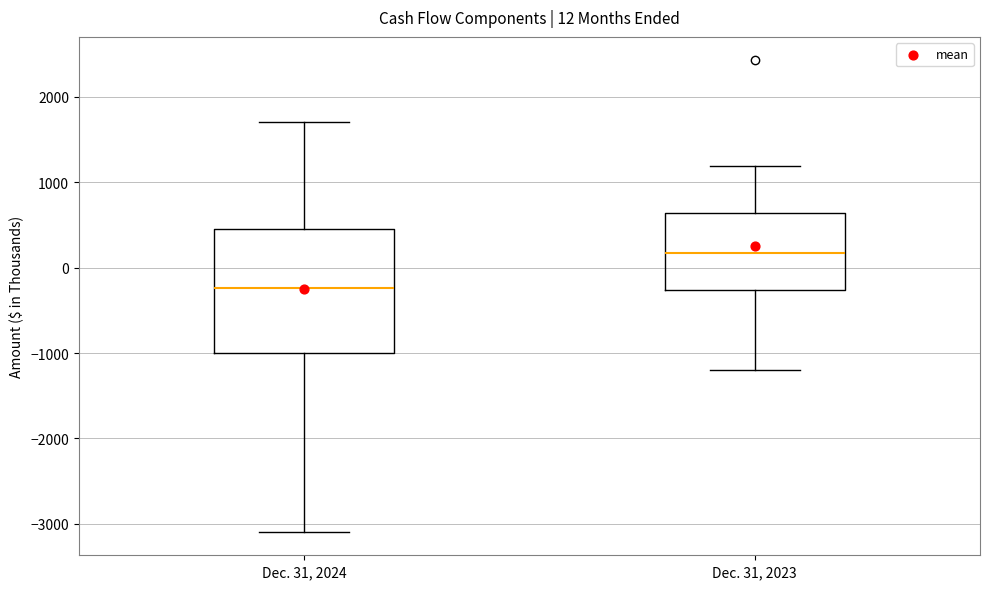

Which box is the tallest, from its lower edge to its upper edge?

Dec. 31, 2024